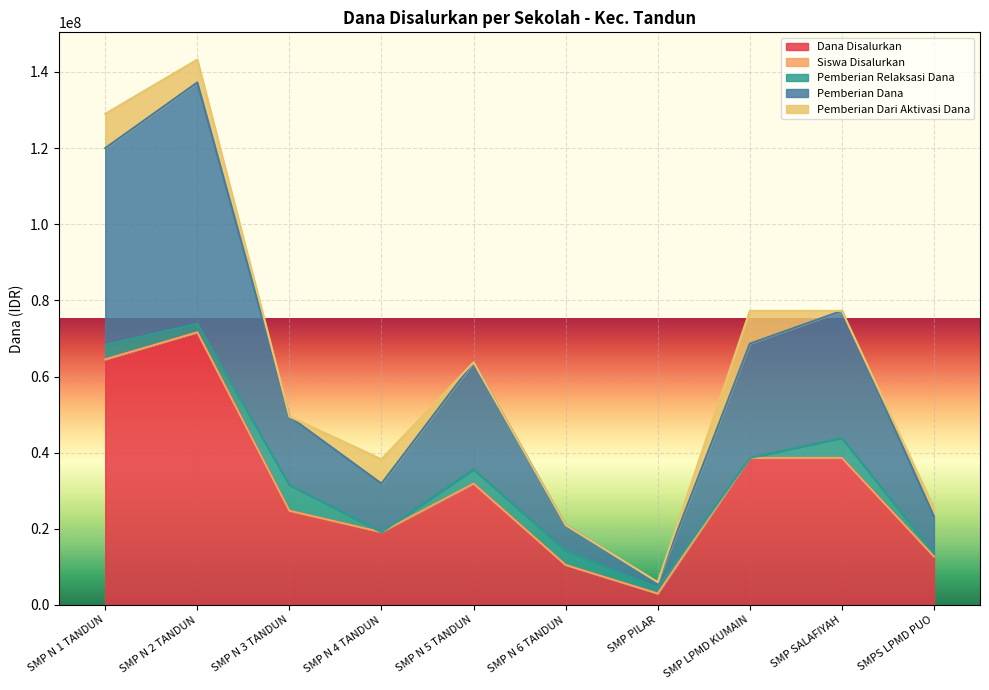

At which category does the chart reach its peak across all series?

SMP N 2 TANDUN